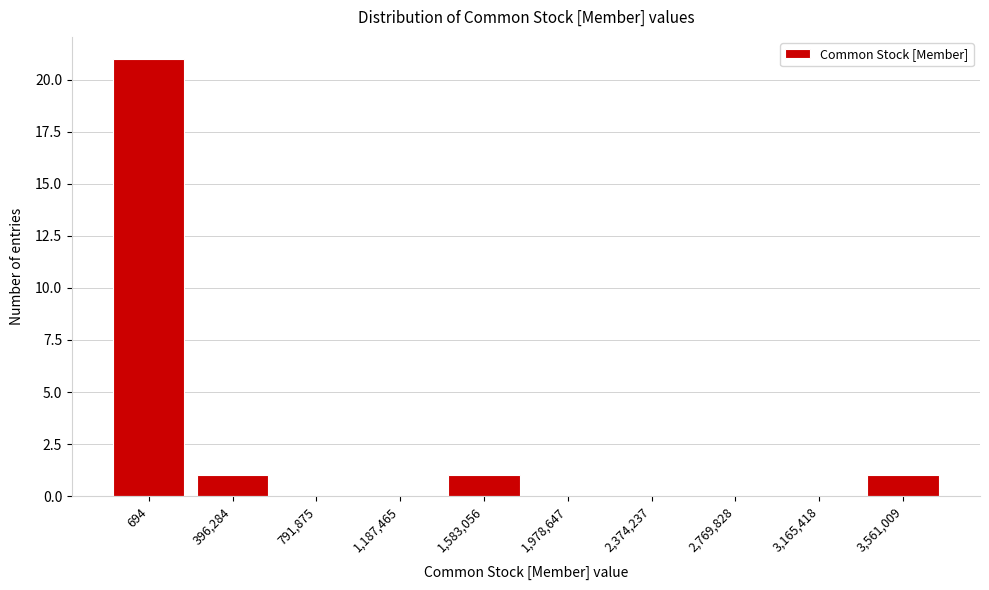

Reading left to right, extract all data points from this chart.

694=21	396,284=1	791,875=0	1,187,465=0	1,583,056=1	1,978,647=0	2,374,237=0	2,769,828=0	3,165,418=0	3,561,009=1